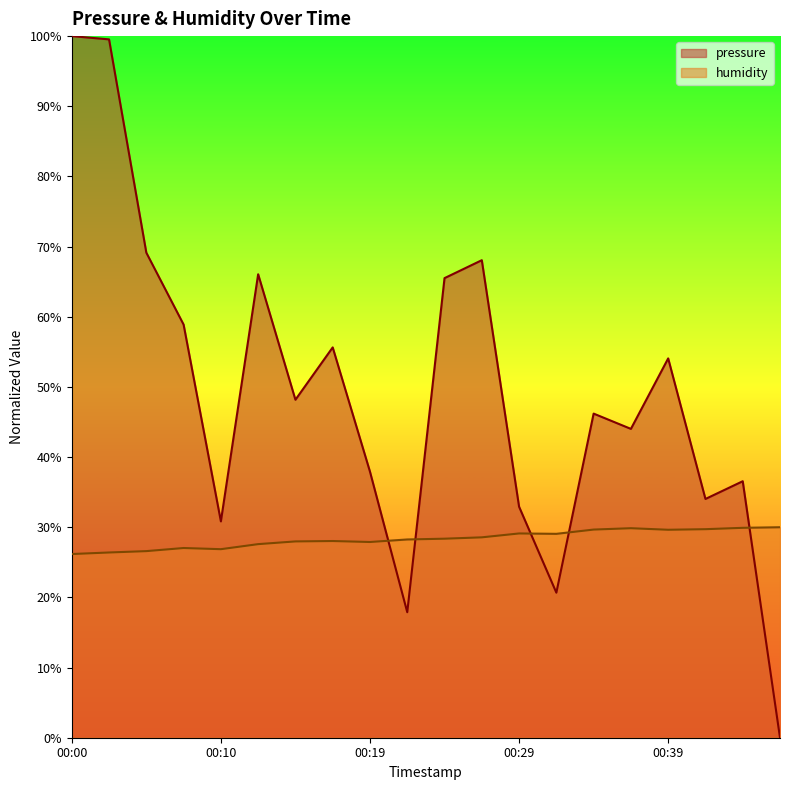

How many times do humidity and pressure cross each other?

5